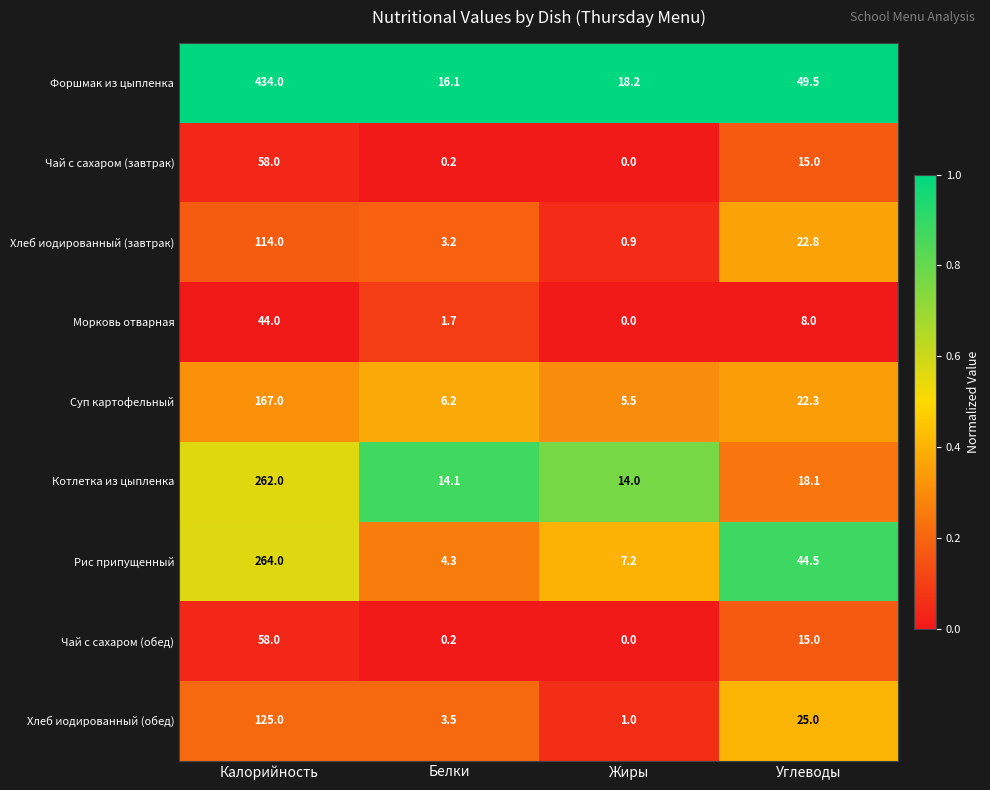

What is the total value across all series at Жиры?

46.8